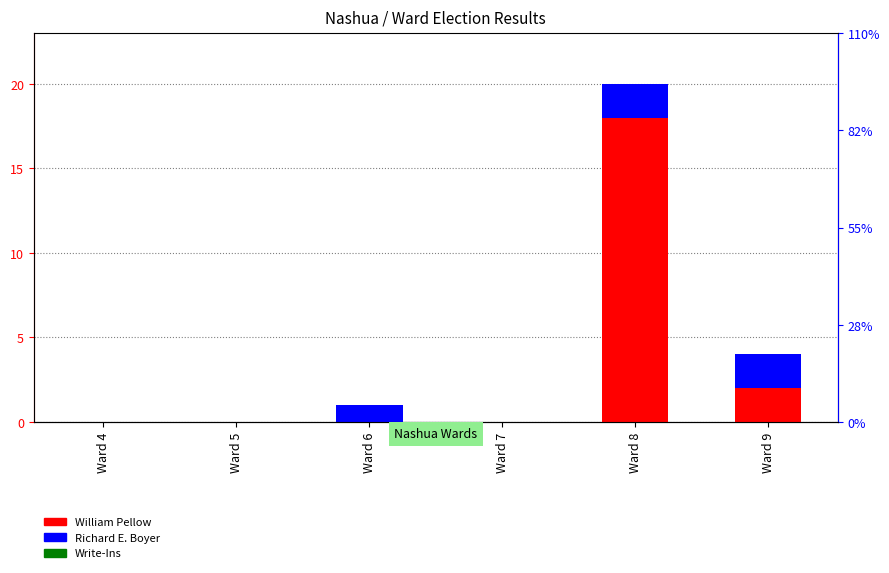

What is the difference between the highest and lowest values at Ward 6?

1